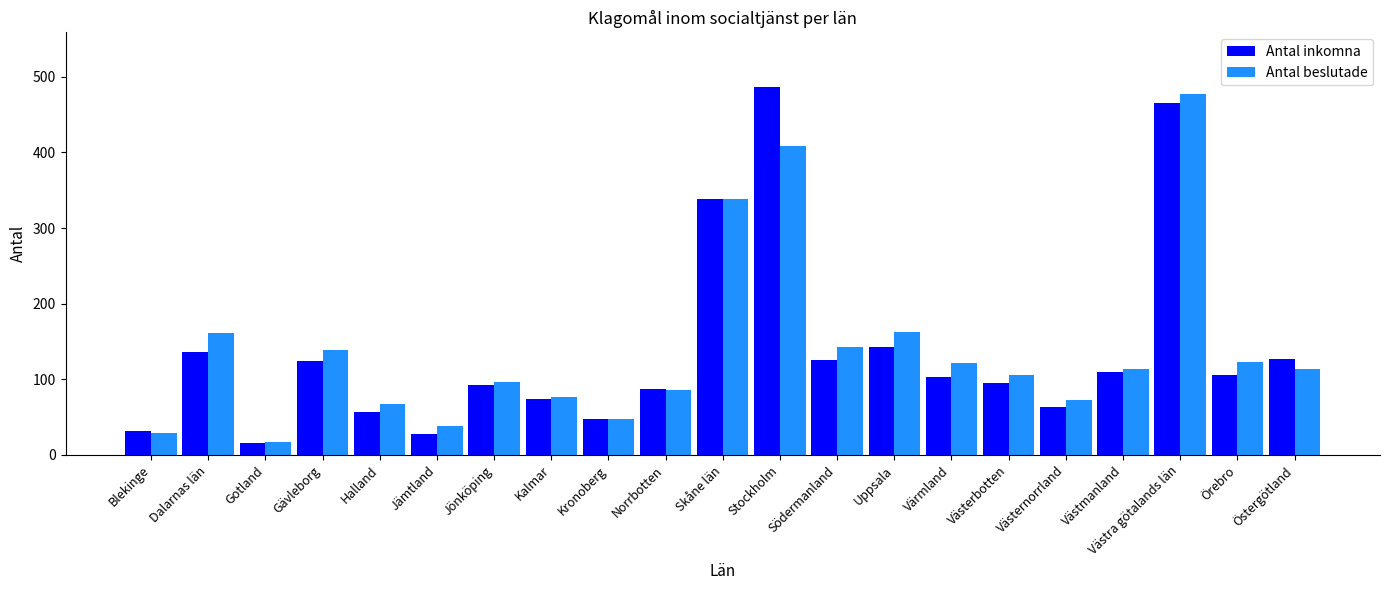

At which category is the sum across all series the highest?

Västra götalands län